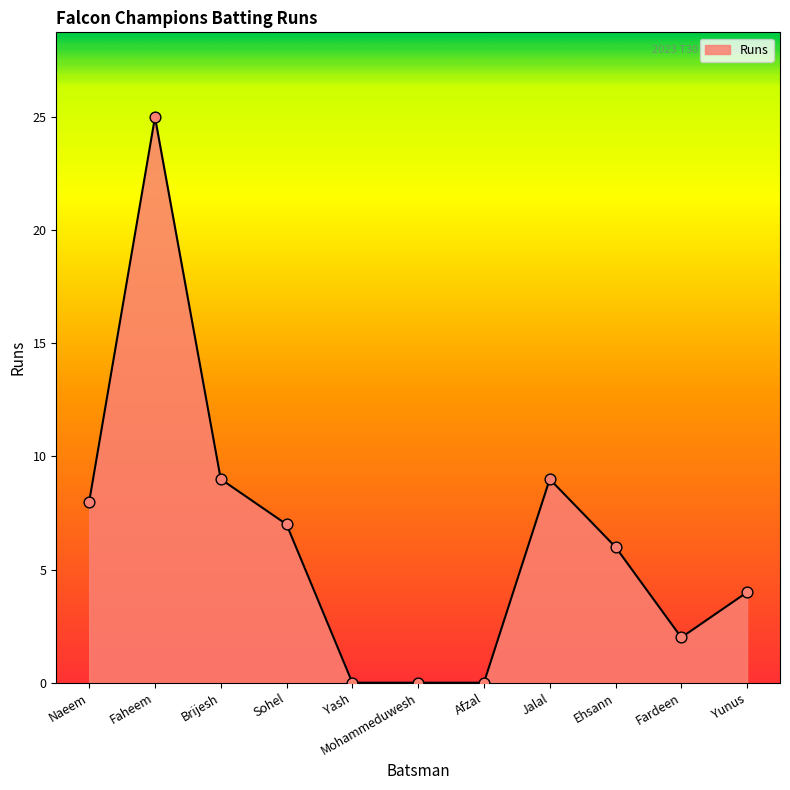

Which has a higher value, Jalal or Yunus?

Jalal